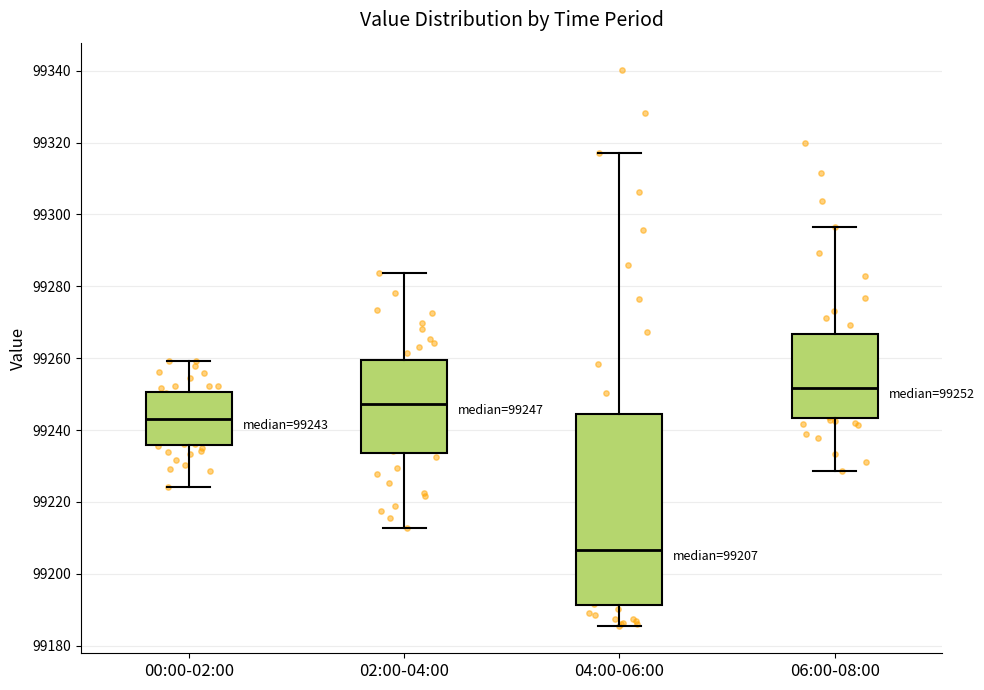

Which box's median line is the highest?

06:00-08:00